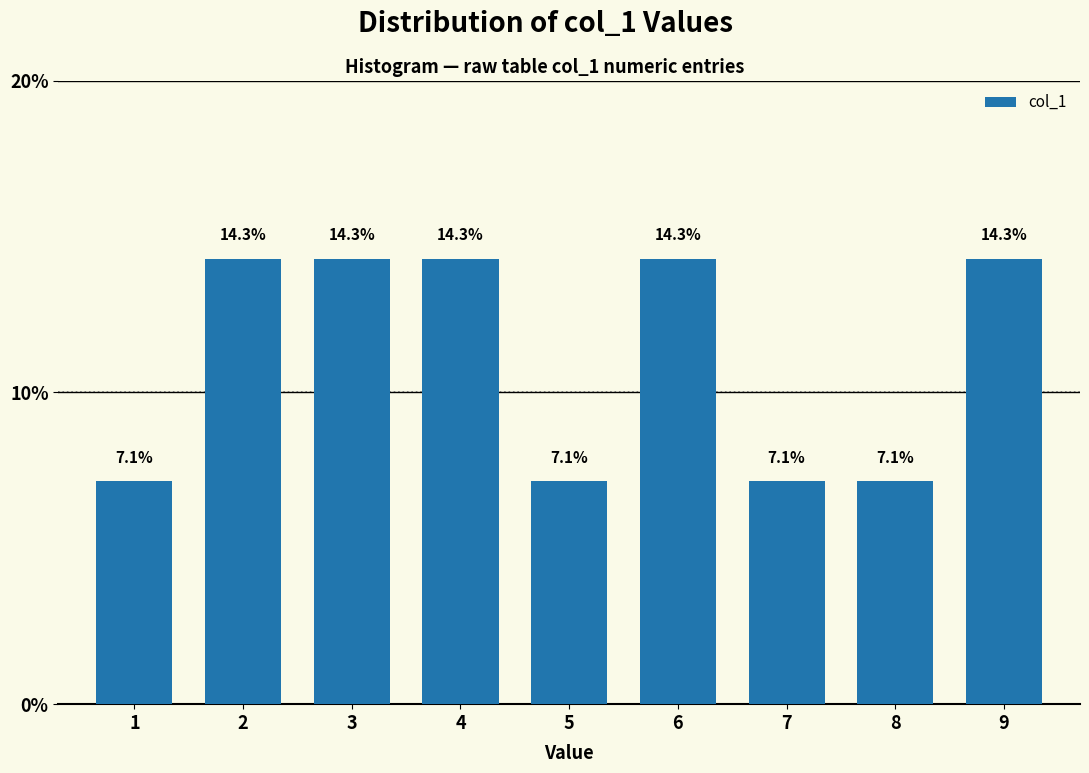

Reading left to right, list all the values displayed in this chart.

7.1	14.3	14.3	14.3	7.1	14.3	7.1	7.1	14.3